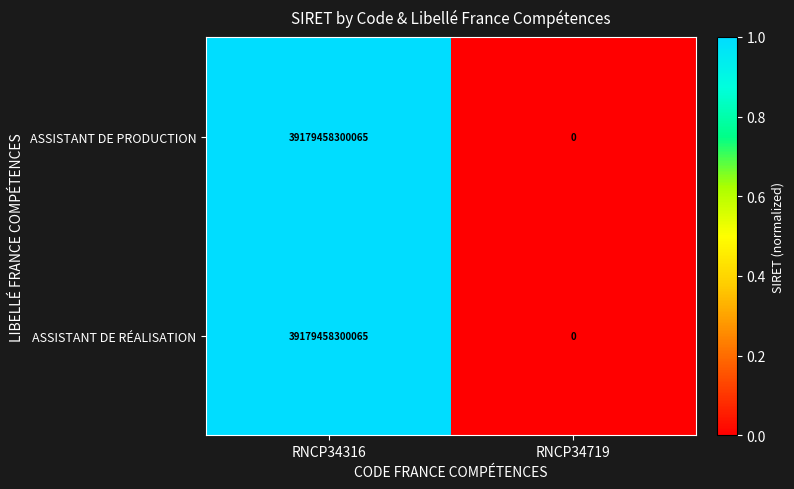

At which label does ASSISTANT DE PRODUCTION reach its minimum?

RNCP34719